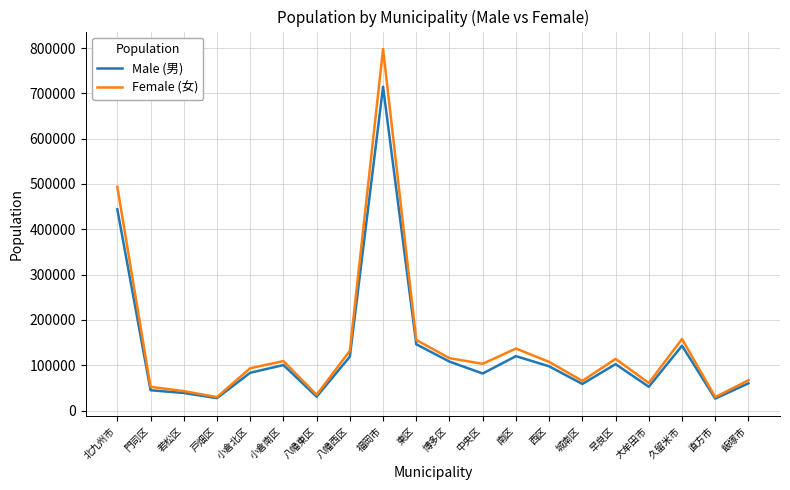

The value of Male (男) at 城南区 is 58608. True or false?

True